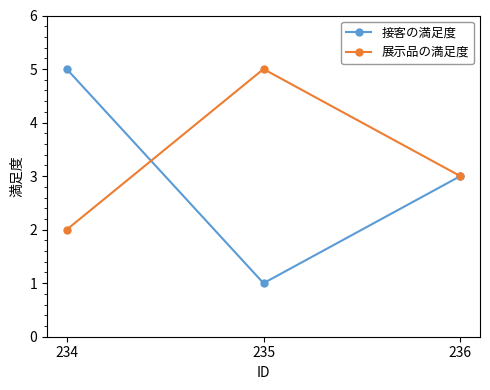

At which category is the sum across all series the highest?

234